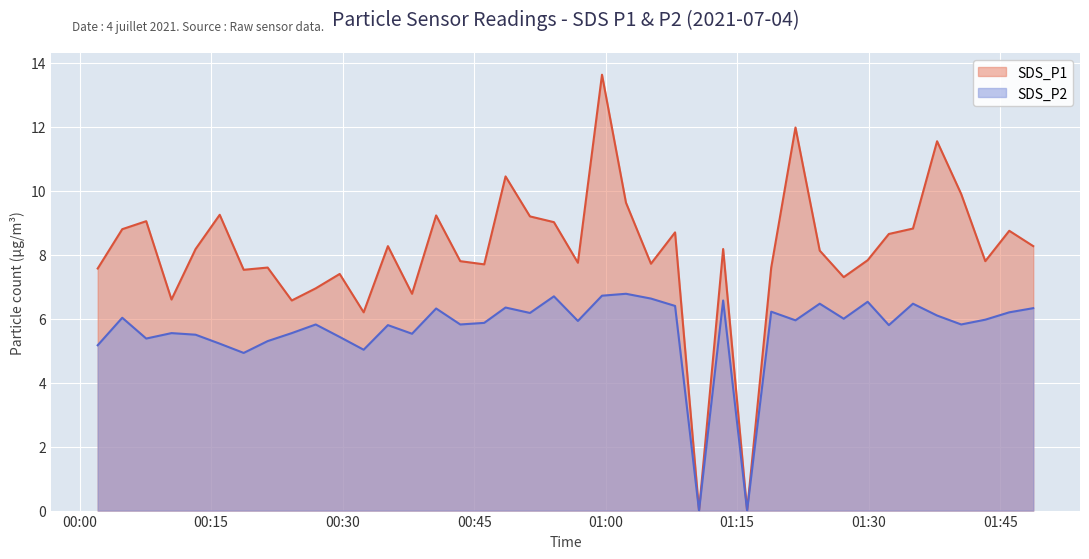

In SDS_P2, how many points are higher than both neighbors (excluding endpoints)?

13